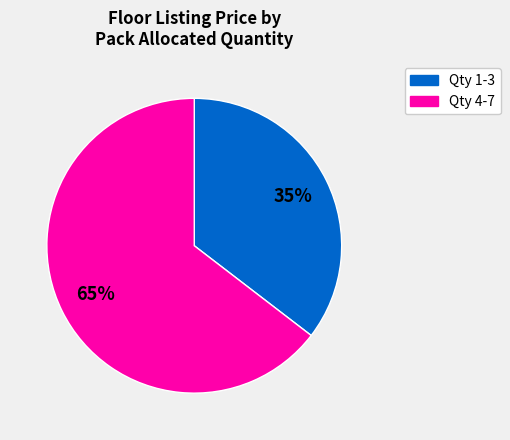

Is there a majority slice in this chart?

Yes